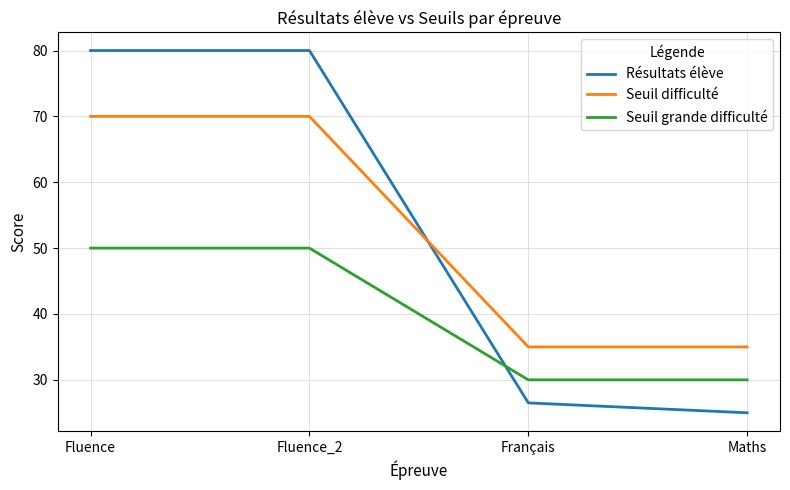

Rank the series by their maximum value, from highest to lowest.

Résultats élève, Seuil difficulté, Seuil grande difficulté